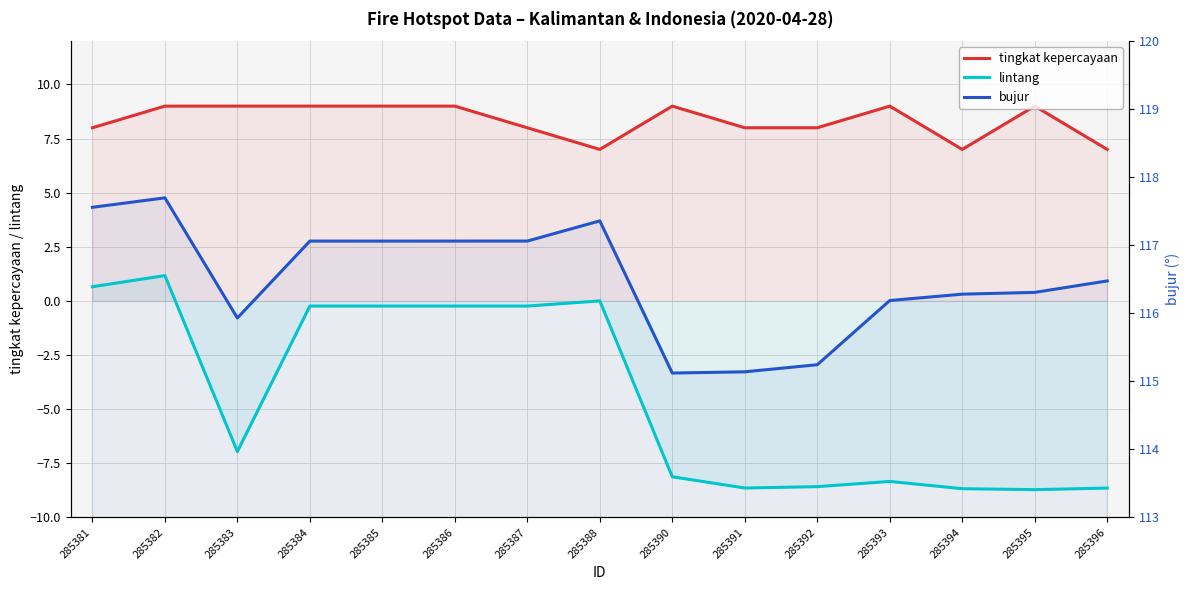

Does the chart have visible grid lines?

Yes